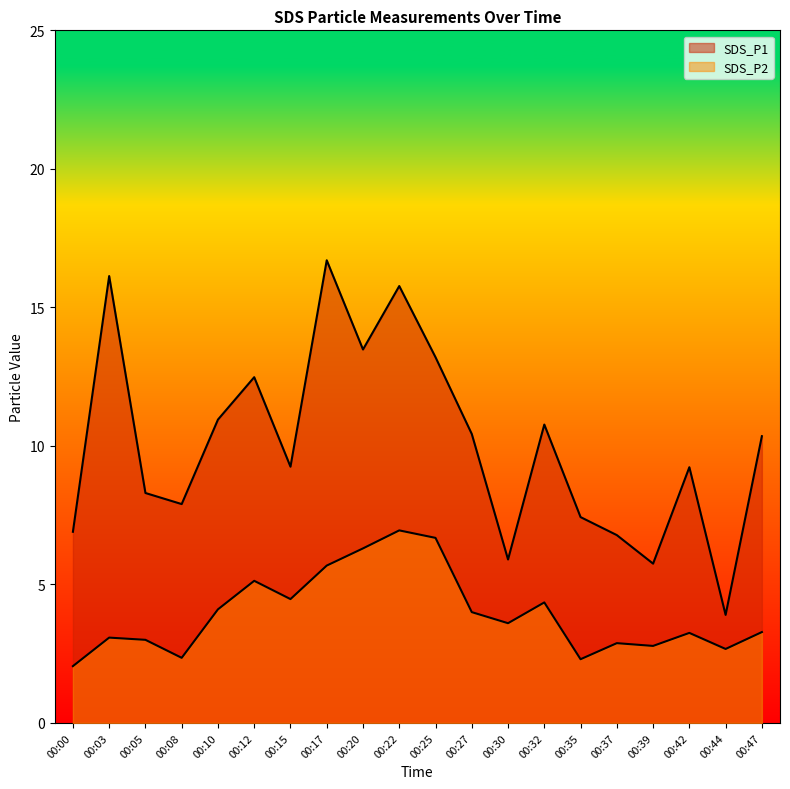

What is the value of the SDS_P1 point at the 19th from the left?

3.9